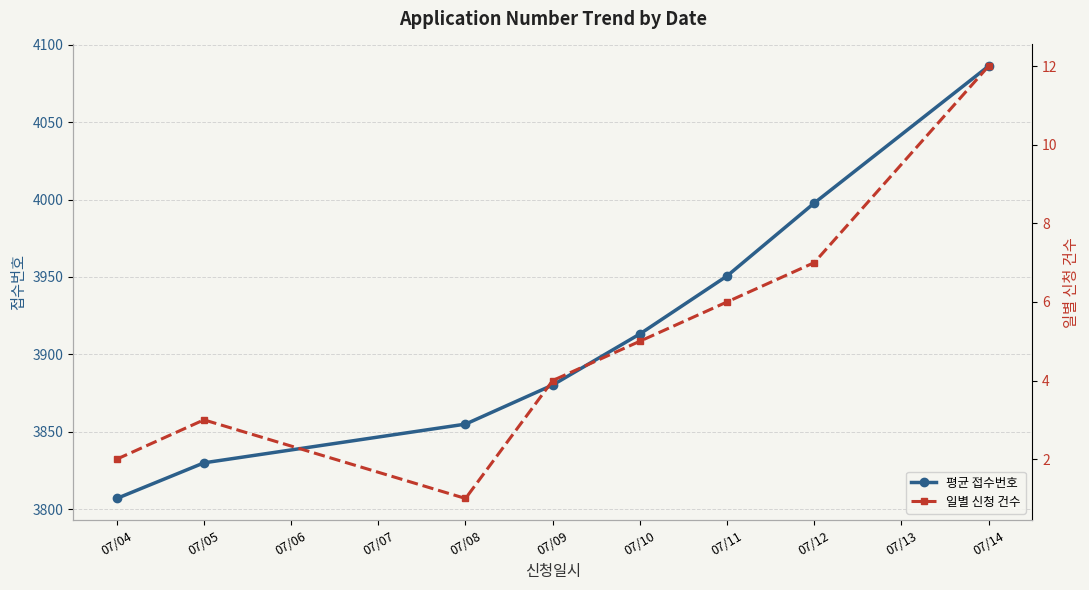

Which series has the largest range (max minus min)?

평균 접수번호